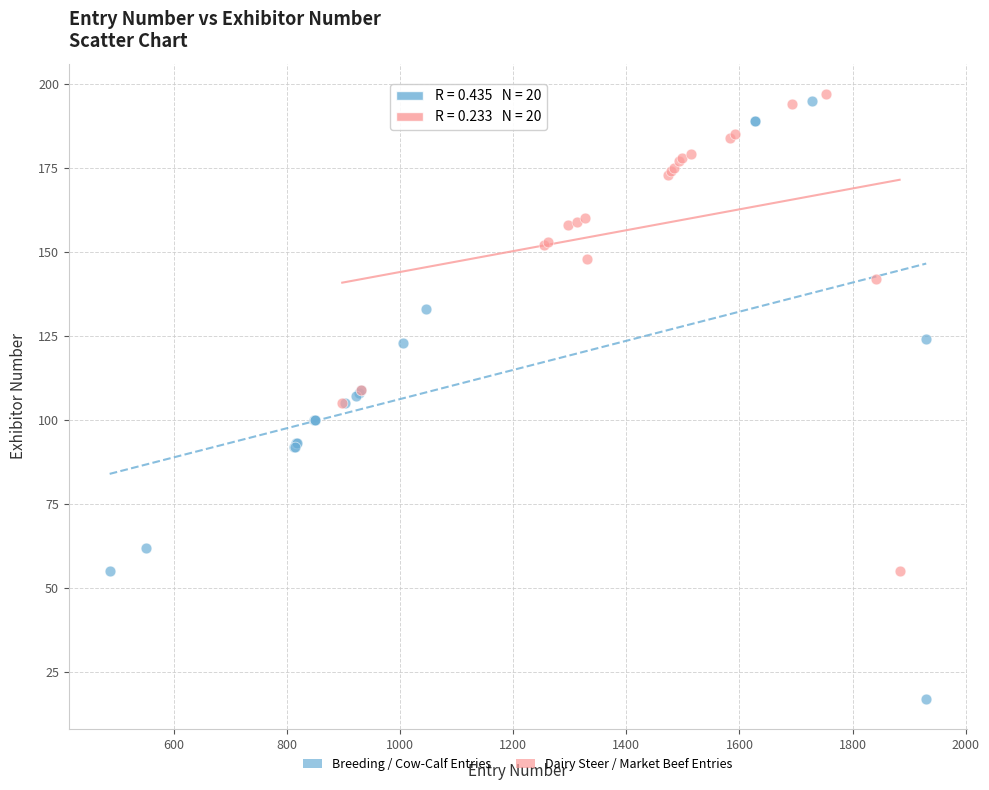

Which series has the largest Y range (max minus min)?

Breeding / Cow-Calf Entries